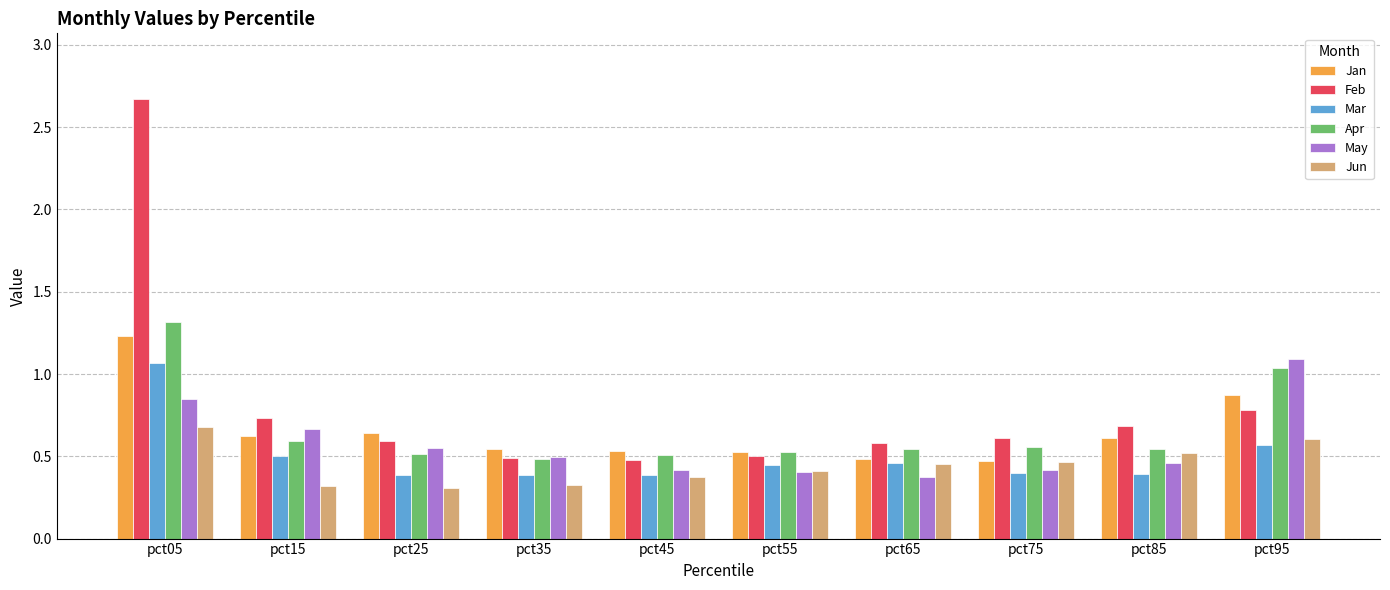

Which label corresponds to the largest value in the chart?

pct05